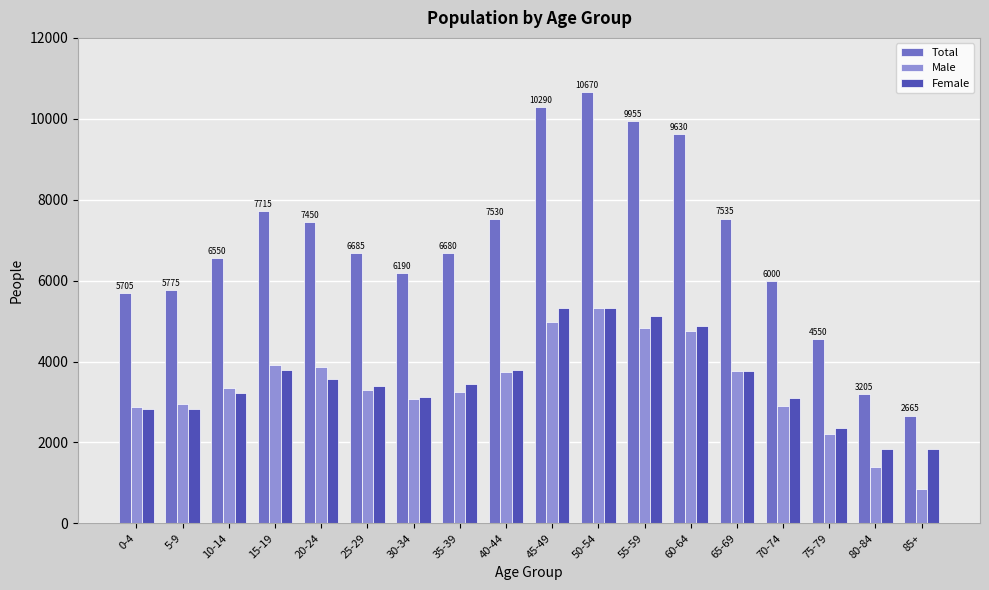

What is the approximate value of Total at 60-64, to the nearest 50?

9650